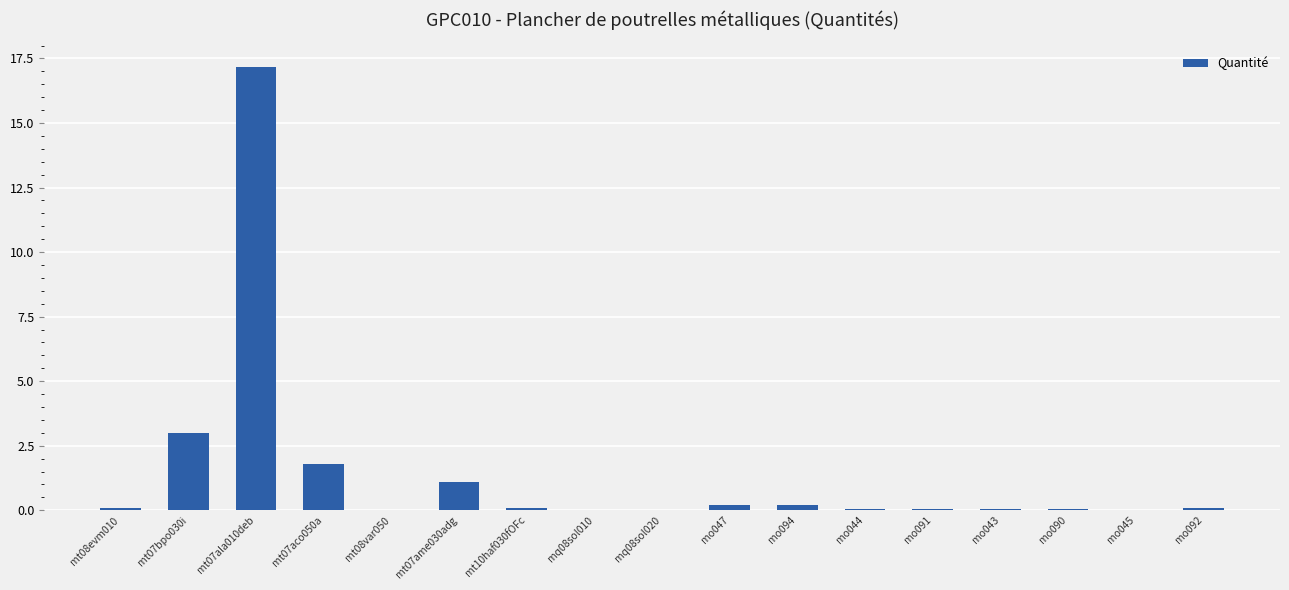

Where is the data nearest to the value 8?

mt07bpo030i